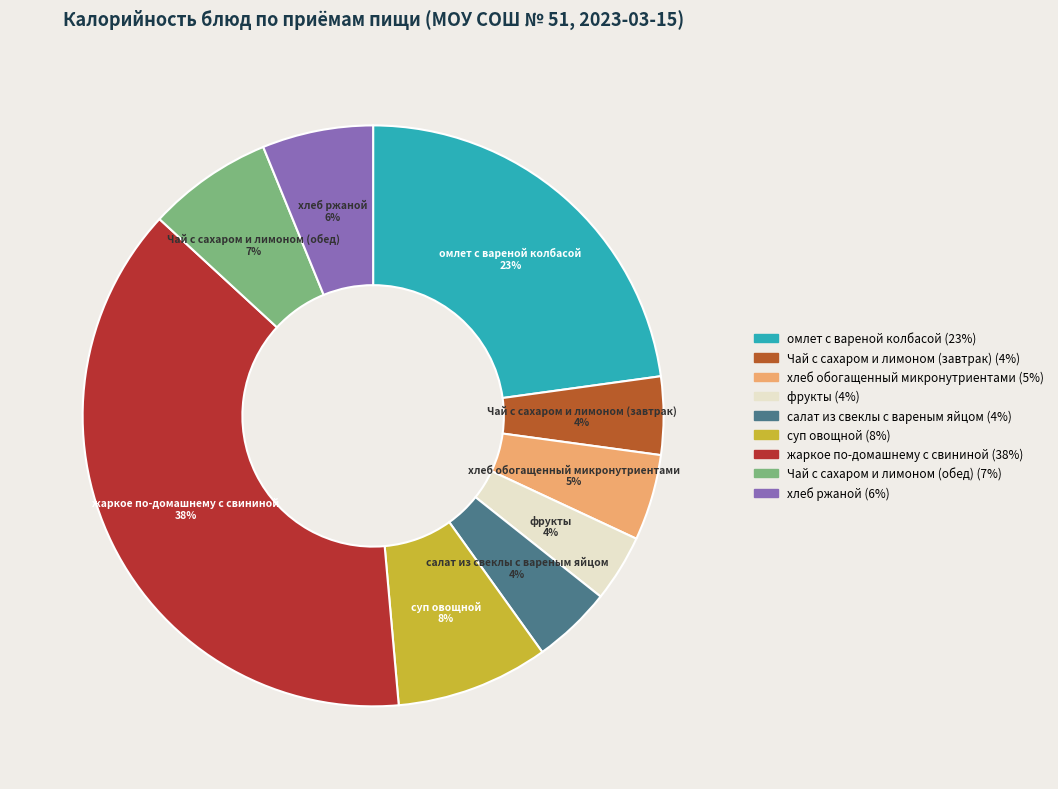

To the nearest percent, what portion does хлеб ржаной represent?

6%